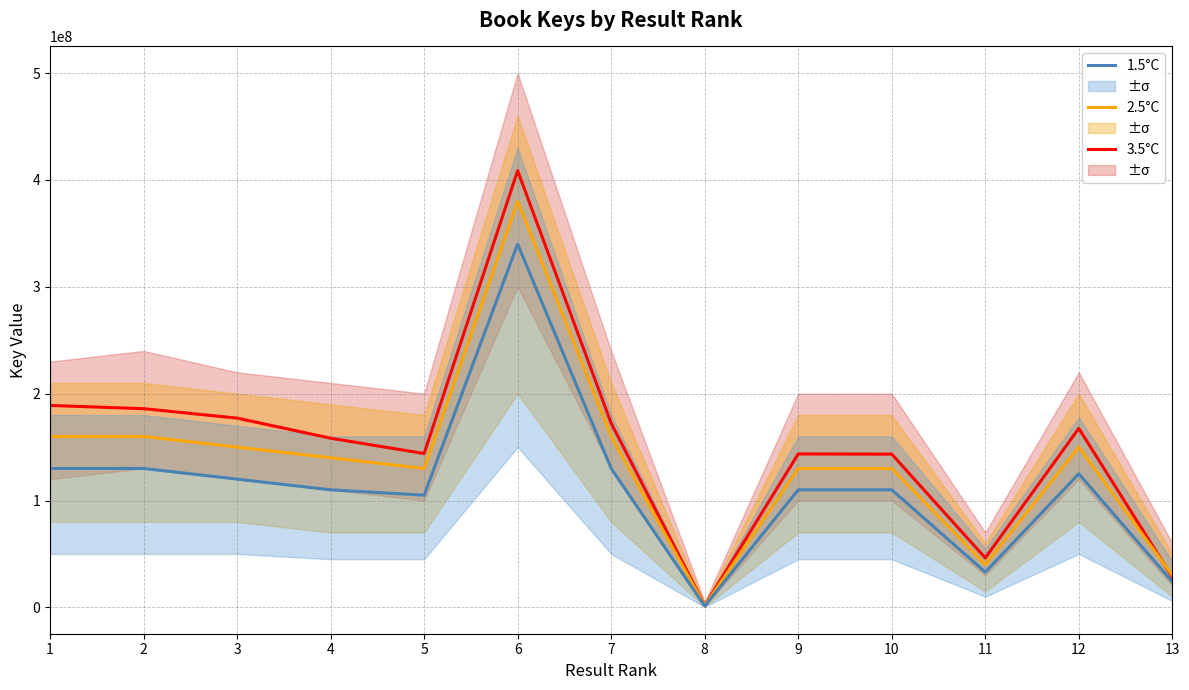

Reading left to right, extract all data points from this chart.

3.5°C: 1=188971856	2=185943332	3=177105867	4=158294263	5=143983979	6=408741750	7=172270002	8=1710058	9=143597381	10=143399009	11=46251675	12=167492476	13=28236238
2.5°C: 1=160000000	2=160000000	3=150000000	4=140000000	5=130000000	6=380000000	7=160000000	8=1500000	9=130000000	10=130000000	11=40000000	12=150000000	13=30000000
1.5°C: 1=130000000	2=130000000	3=120000000	4=110000000	5=105000000	6=340000000	7=130000000	8=1200000	9=110000000	10=110000000	11=33000000	12=125000000	13=24000000